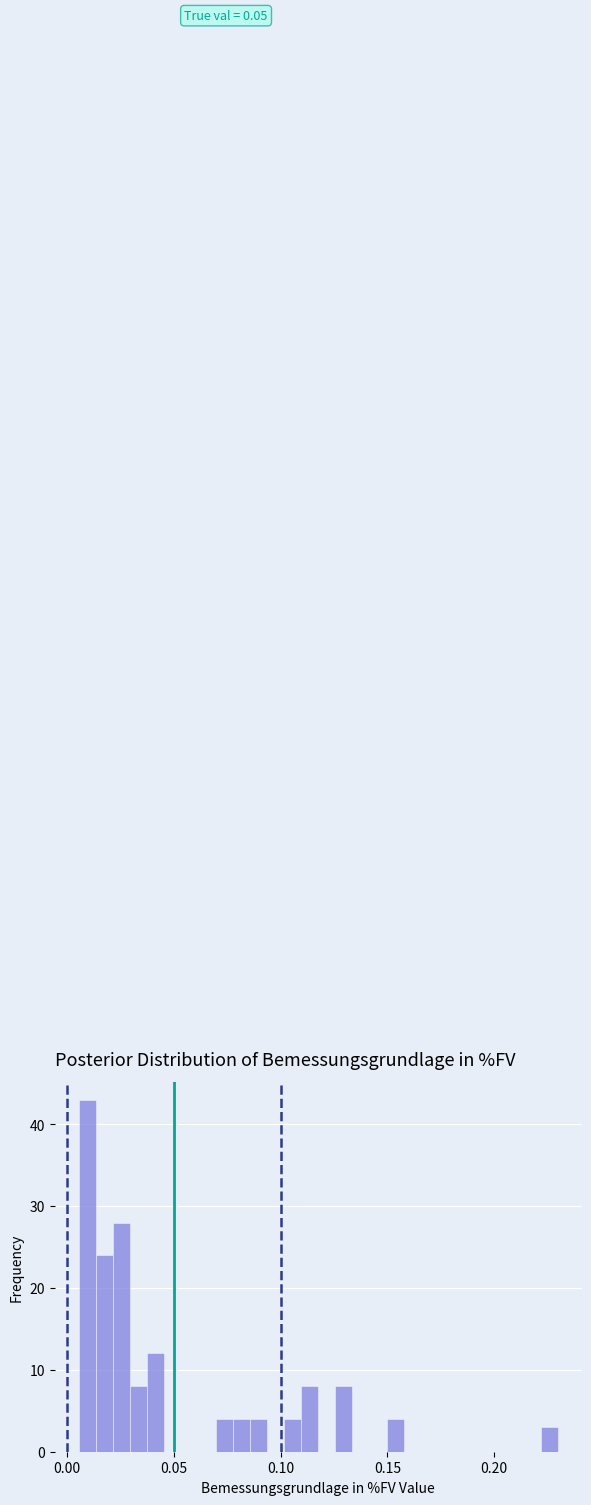

Read against the x-axis, roughly where is the centre of the tallest bar?

0.010